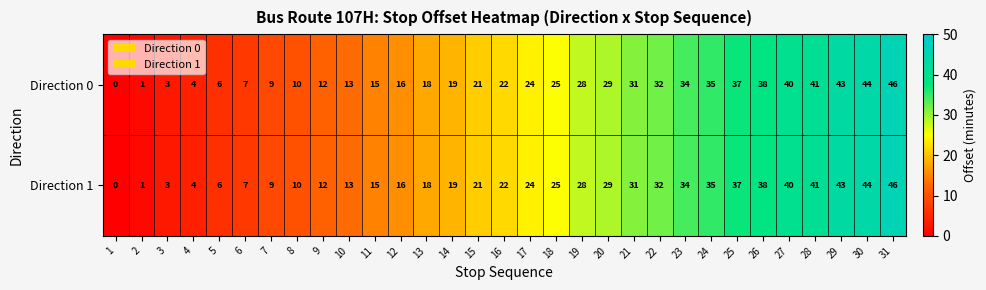

The value of Direction 0 at 23 is 34. True or false?

True